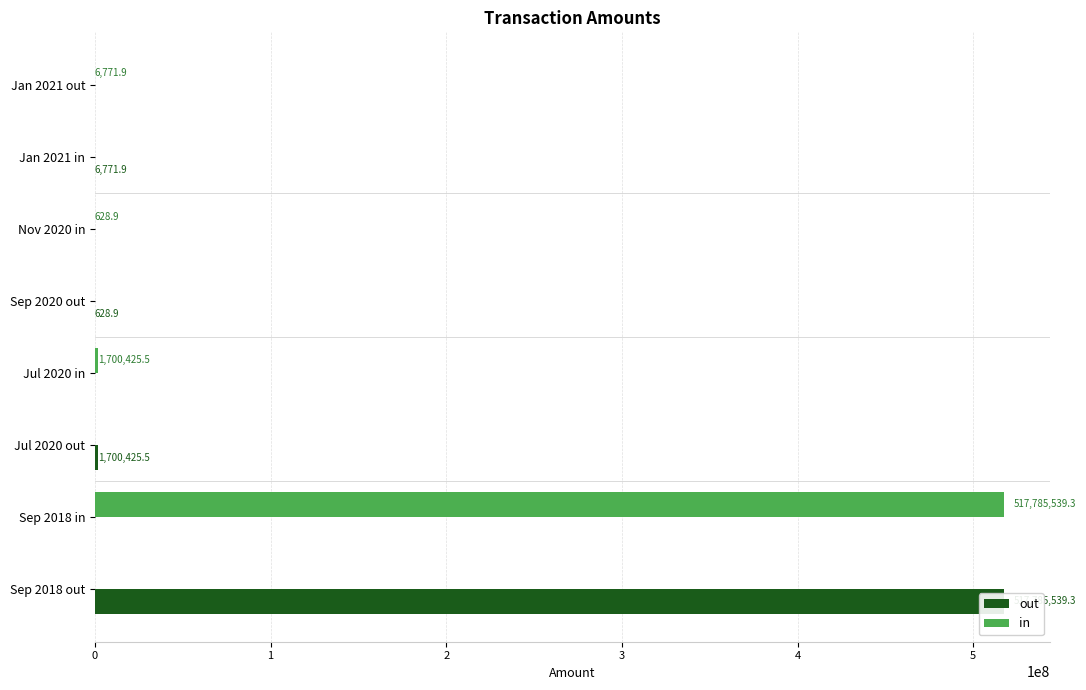

What is the difference between the highest and lowest values at Sep 2018 in?

517785539.3